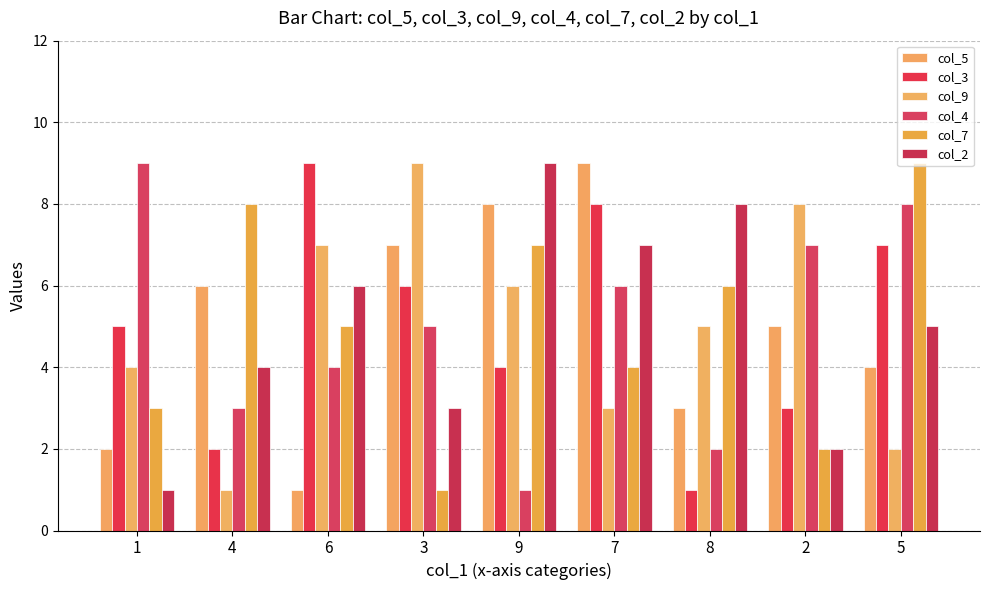

Rank the series at 2 from lowest to highest value.

col_7, col_2, col_3, col_5, col_4, col_9